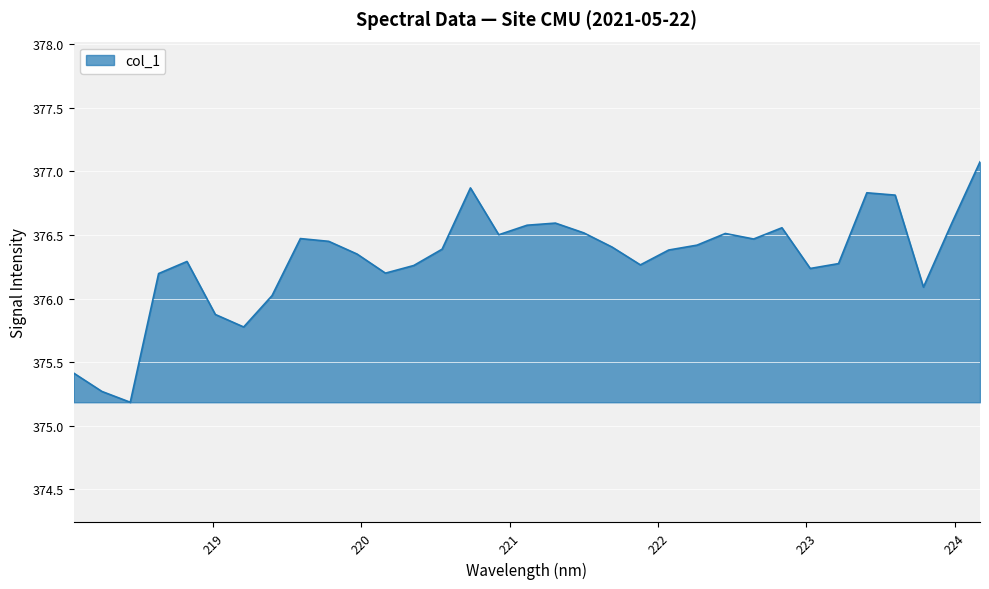

True or false: the data has more than 2 interior local peaks.

True